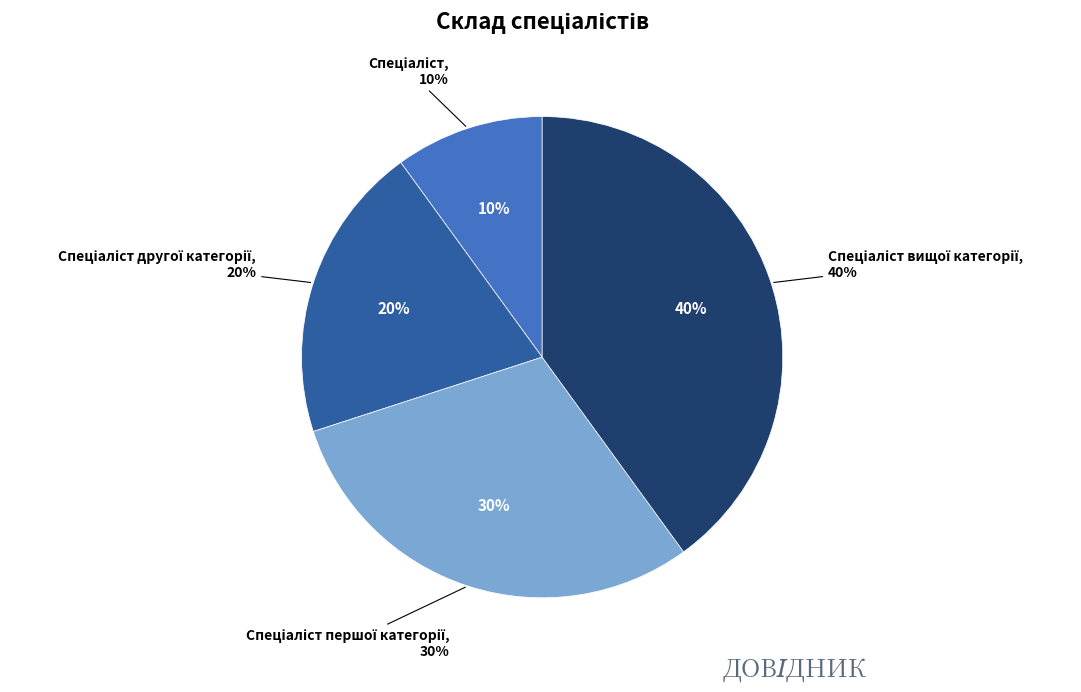

Which category has the smallest portion of the pie?

Спеціаліст